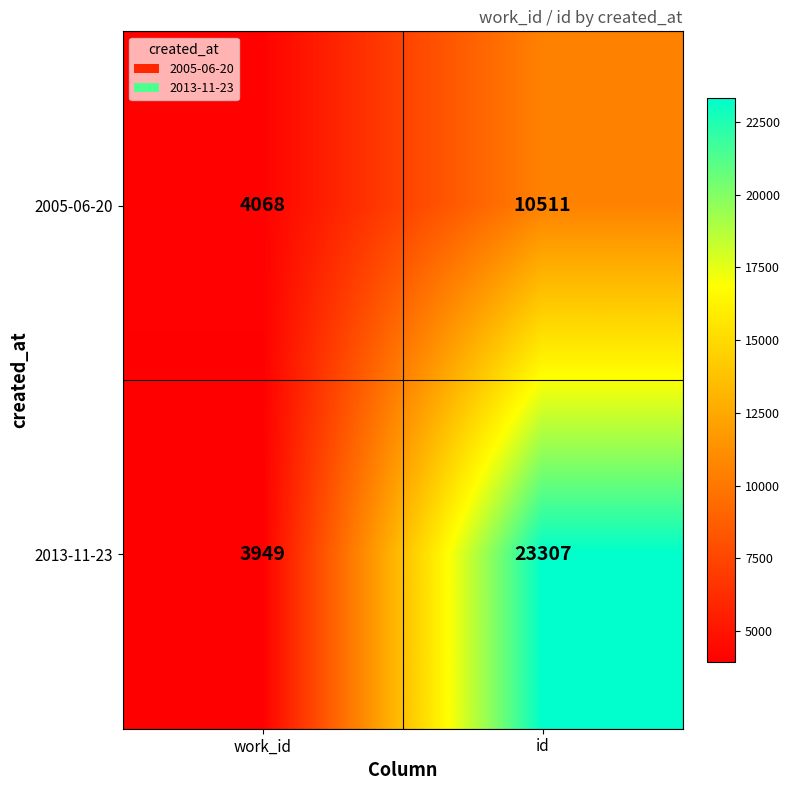

What is the average value of the 2013-11-23 series?

13628